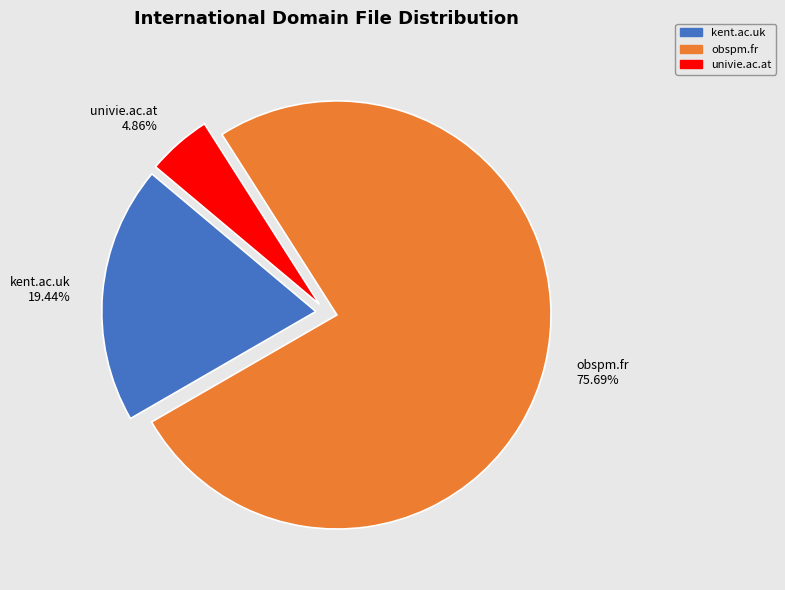

What is the ratio of the value at obspm.fr to the value at kent.ac.uk?

3.9